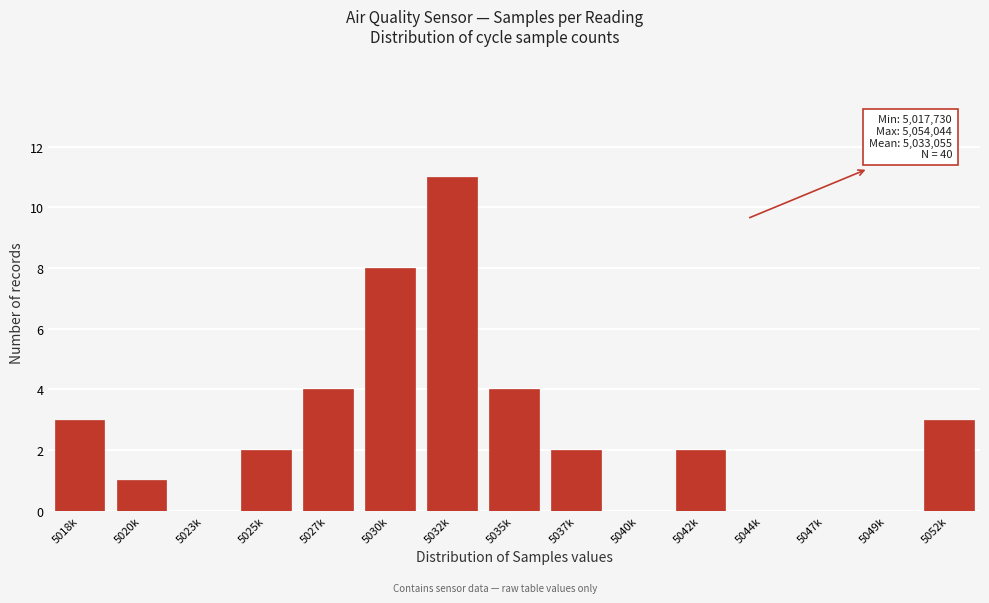

Reading right to left, what are all the values shown in this chart?

5052k=3	5049k=0	5047k=0	5044k=0	5042k=2	5040k=0	5037k=2	5035k=4	5032k=11	5030k=8	5027k=4	5025k=2	5023k=0	5020k=1	5018k=3